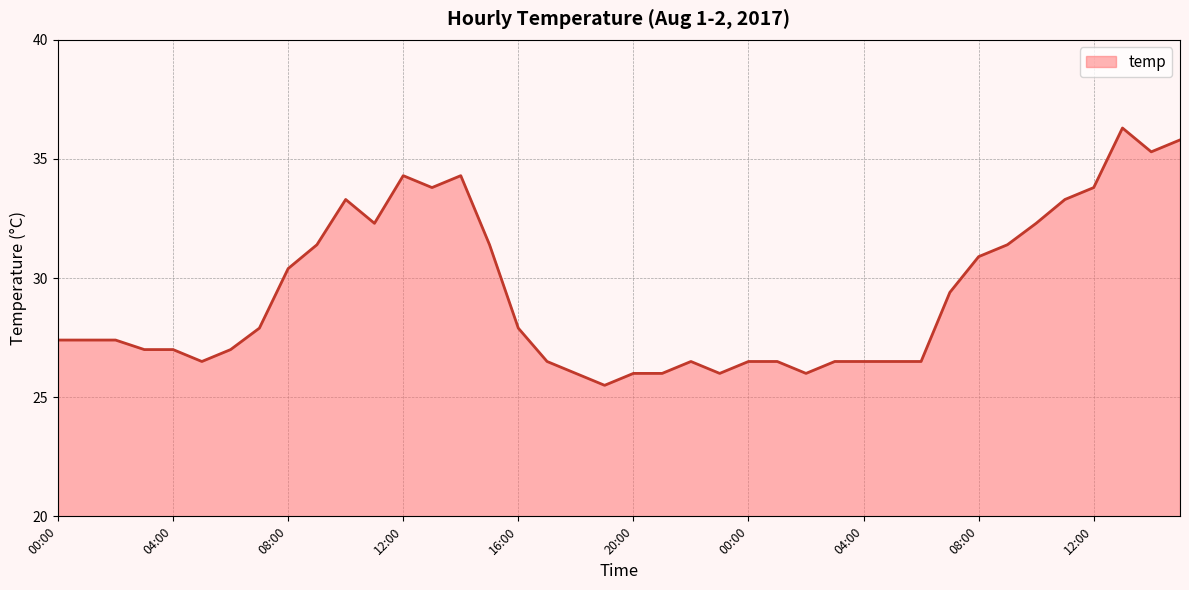

What is the smallest value displayed?

25.5